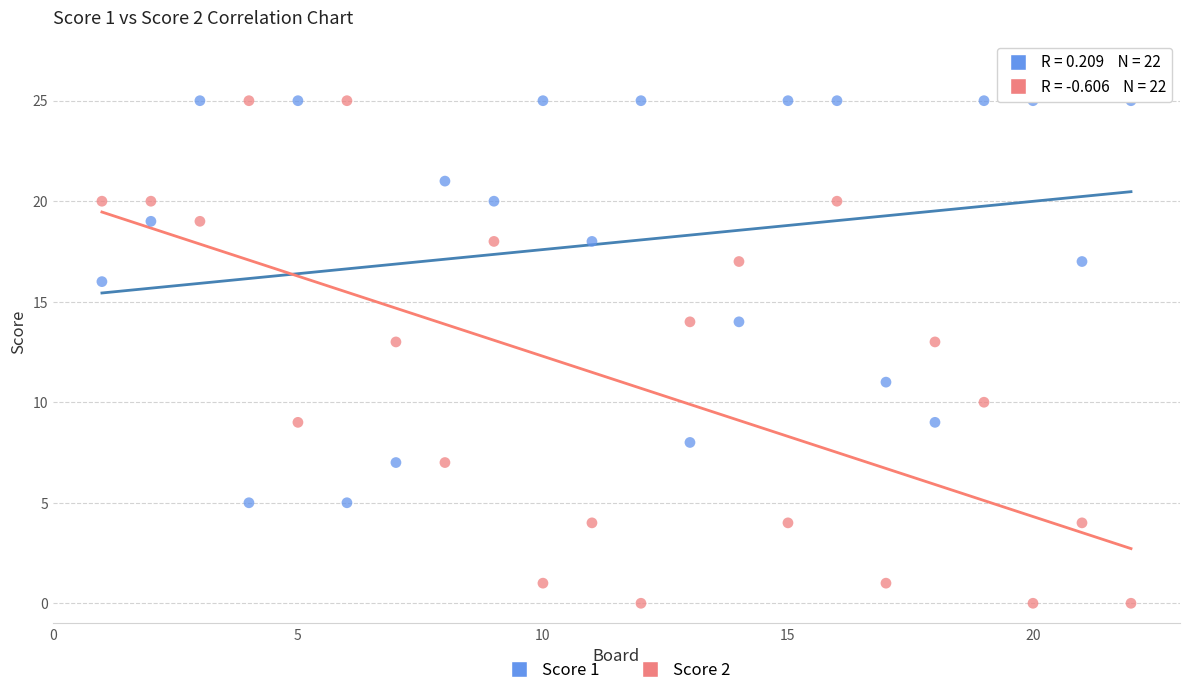

Across all data points, what is the range of X values (max minus min)?

21